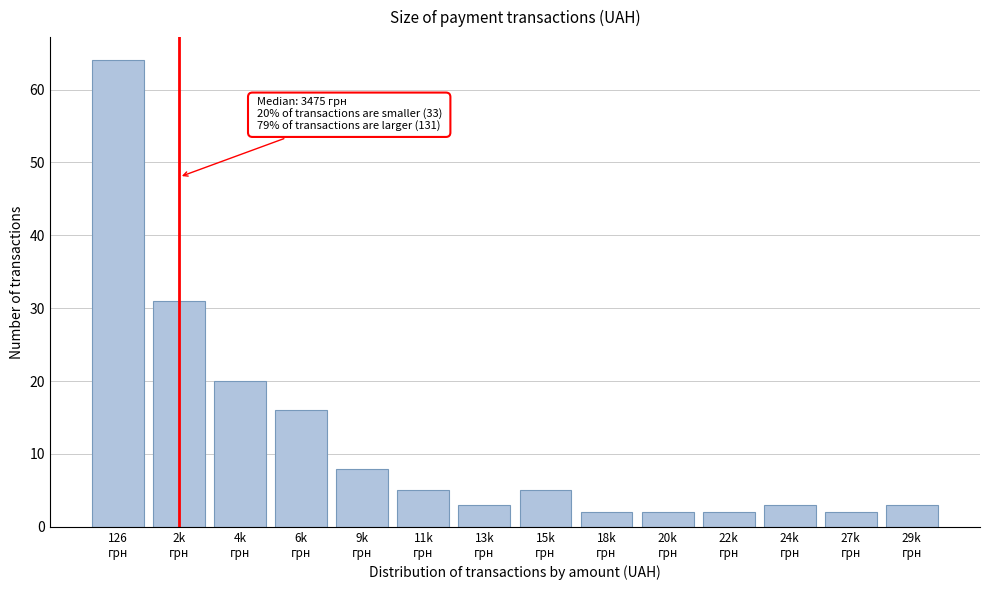

Reading left to right, list all the values displayed in this chart.

64	31	20	16	8	5	3	5	2	2	2	3	2	3